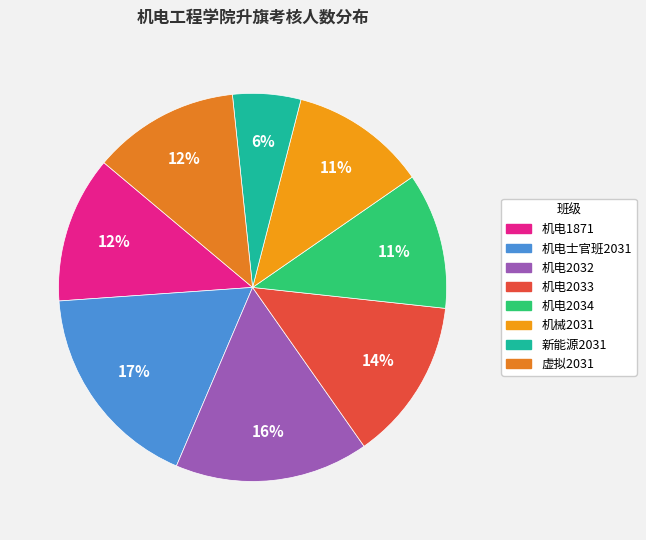

How many slices are in this pie chart?

8